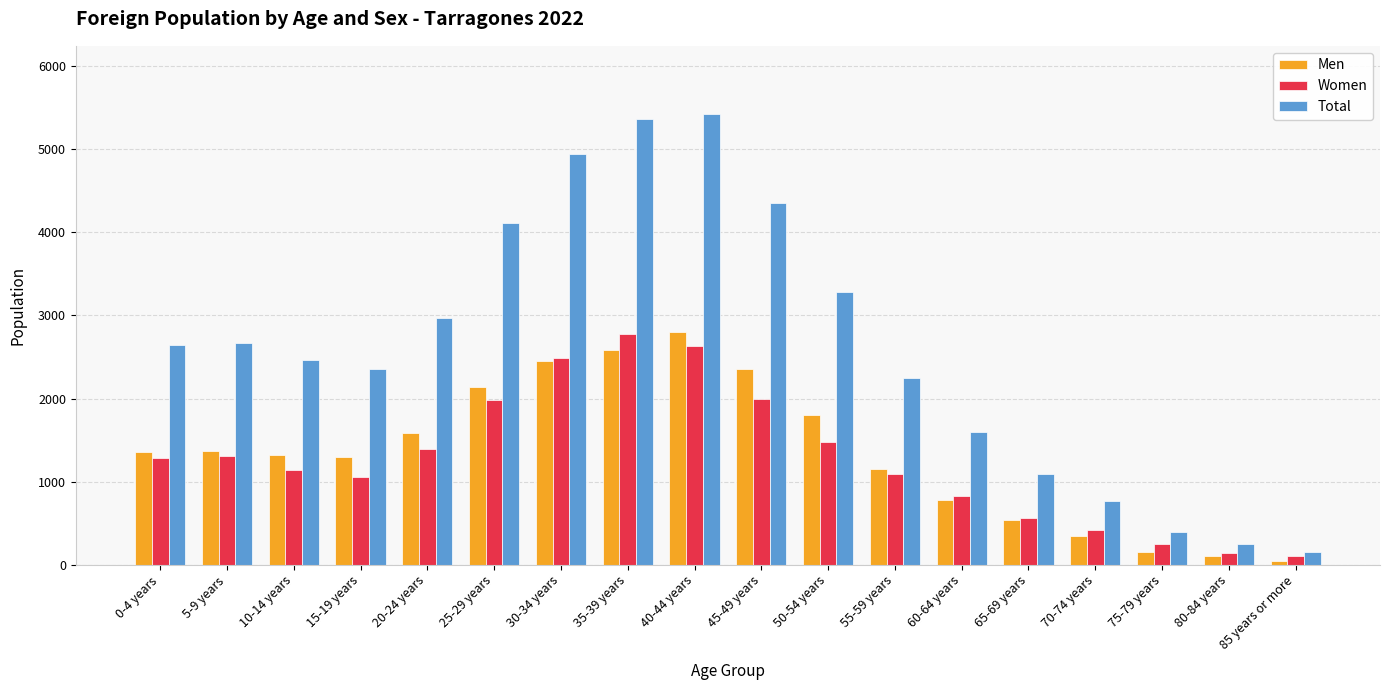

Which series has the largest total across all categories?

Total